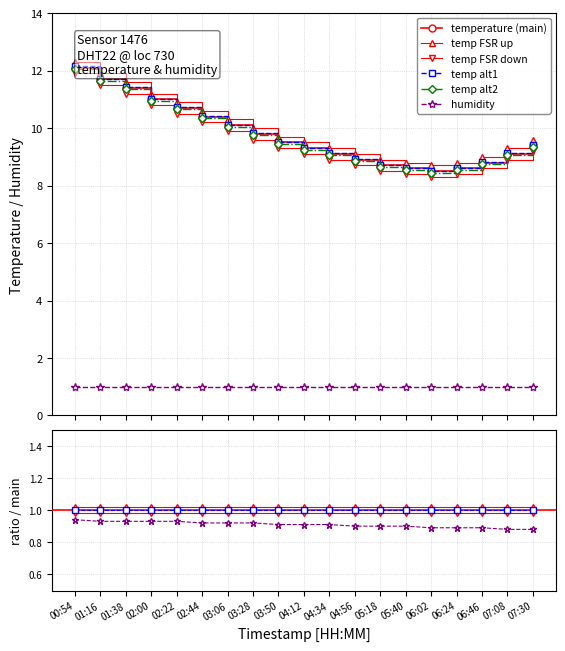

True or false: humidity and temperature (main) intersect in this chart.

False